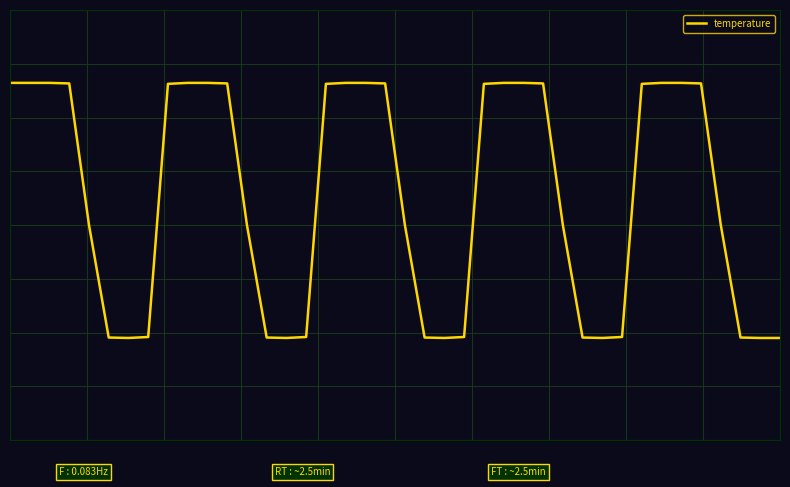

Which category has the lowest value across all series?

6